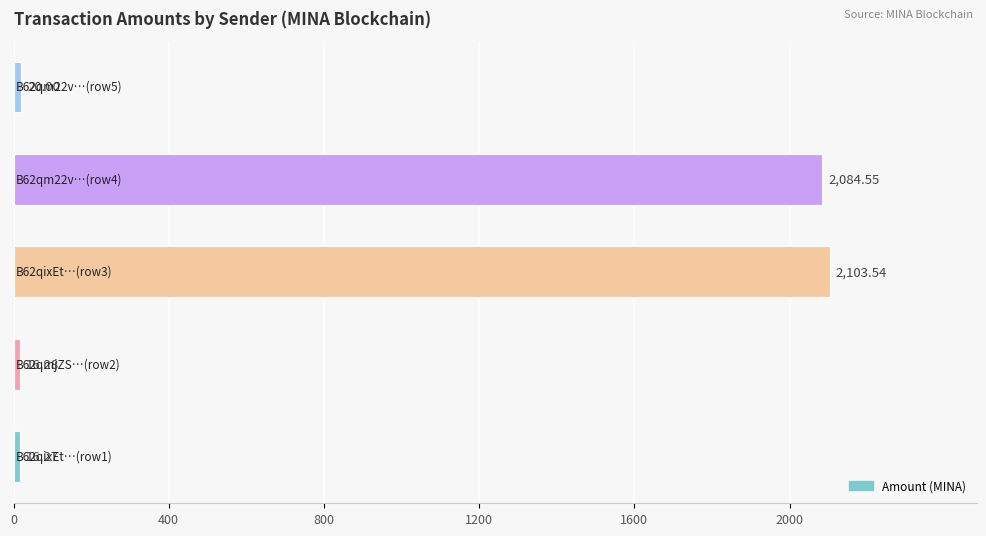

What is the sum of all values?

4240.6